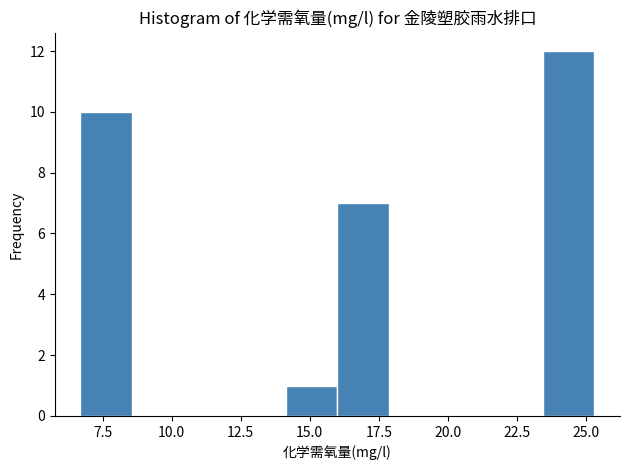

Read against the x-axis, roughly where is the centre of the tallest bar?

24.5